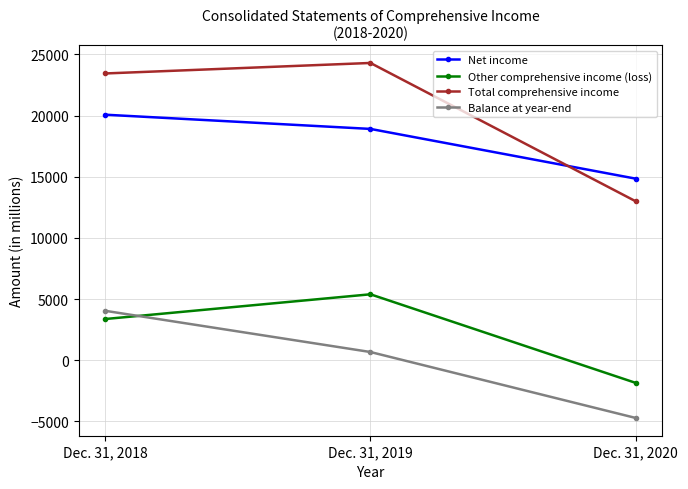

What is the difference between the Other comprehensive income (loss) values at Dec. 31, 2019 and Dec. 31, 2018?

2022